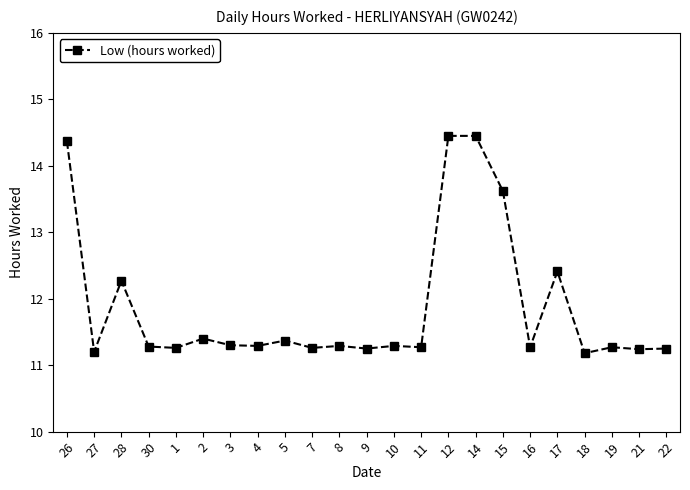

Where is the data nearest to the value 12?

28